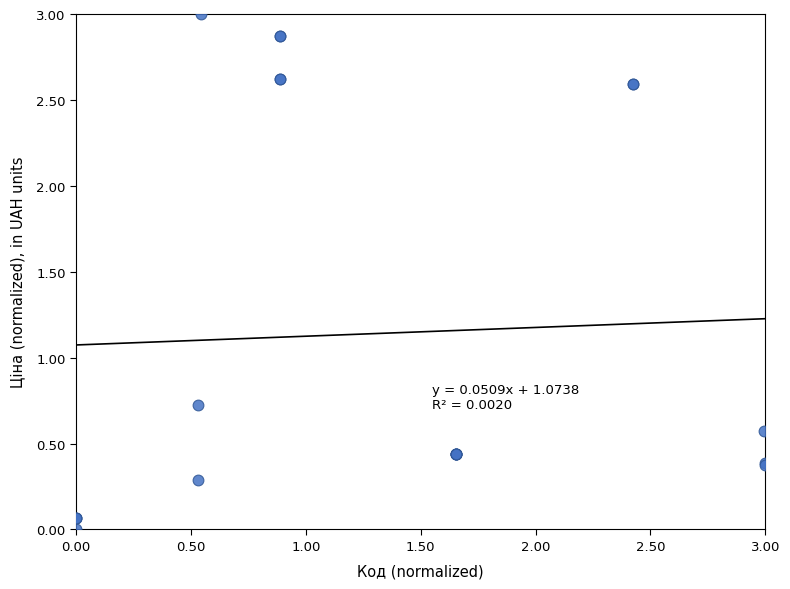

What Y value in the scatter plot is closest to 1?

0.7